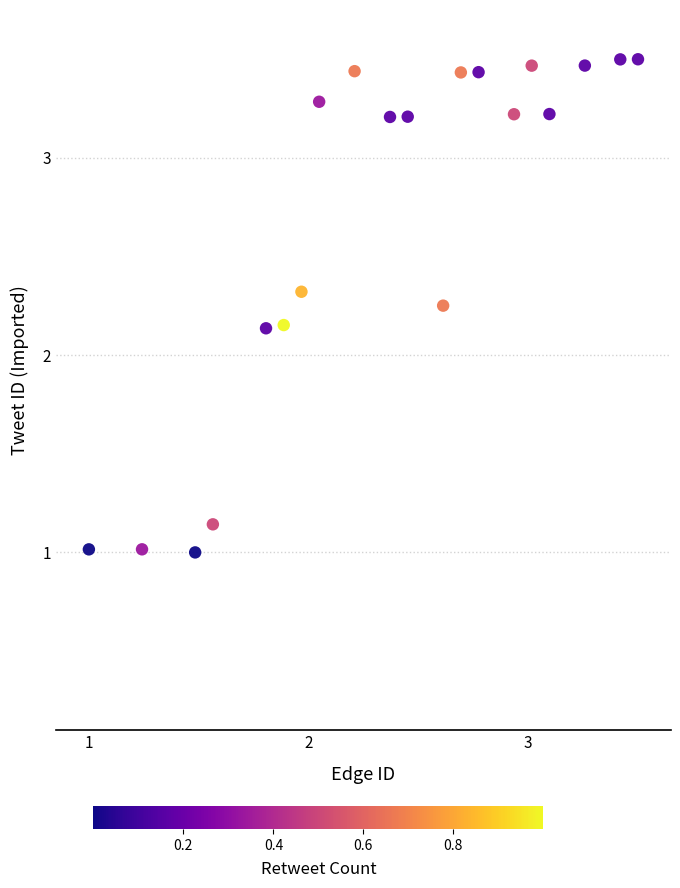

What is the range of Y values (max minus min)?

2.5